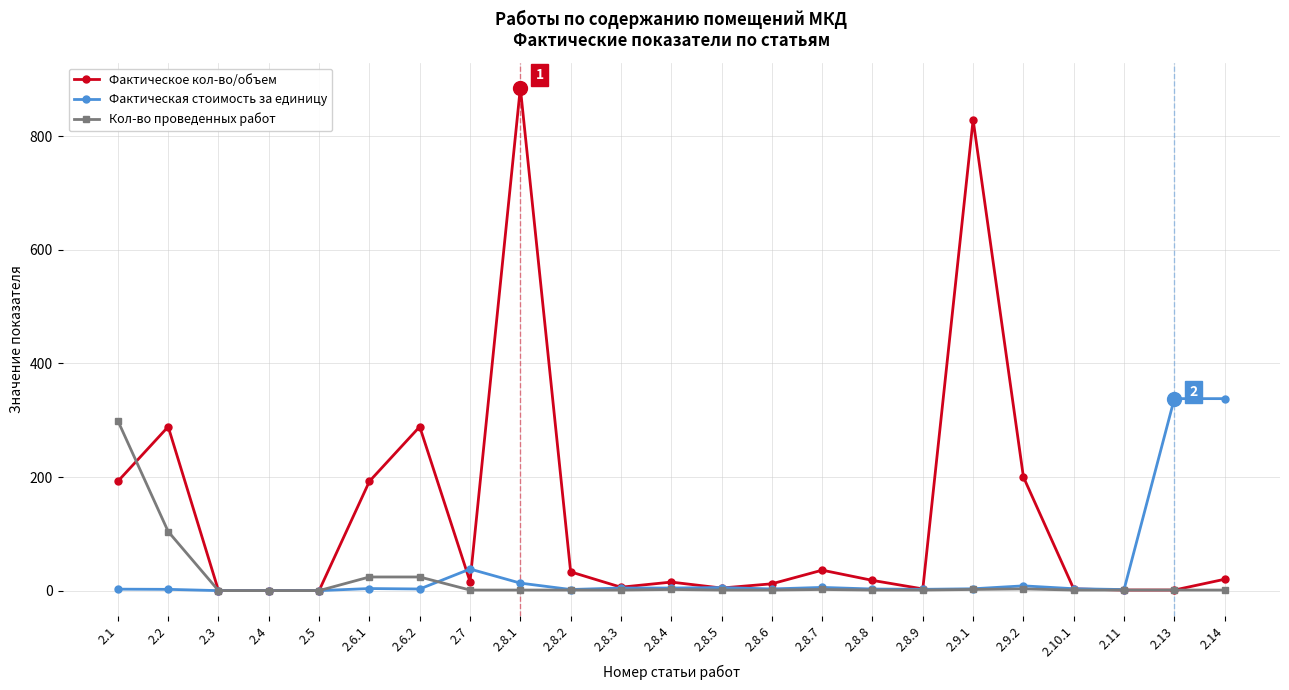

What is the highest value of the Фактическое кол-во/объем series?

885.3